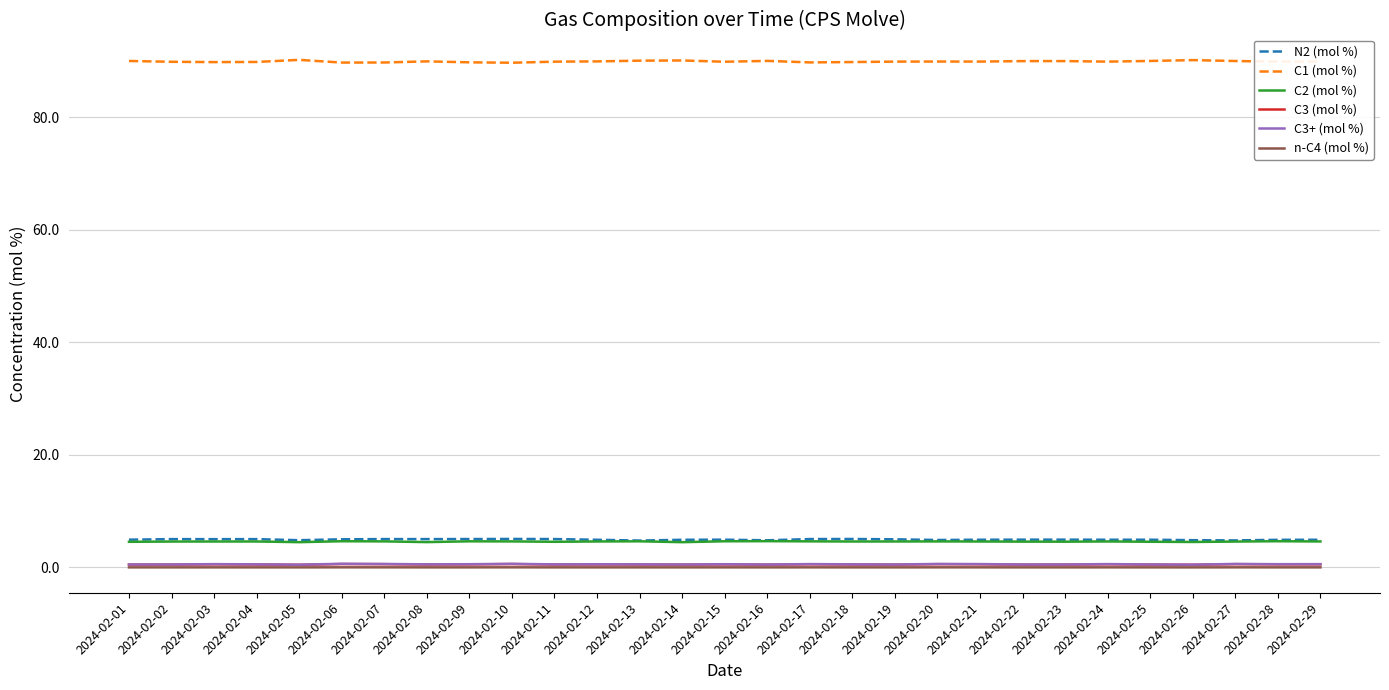

Is this an area chart (filled region under the line)?

No